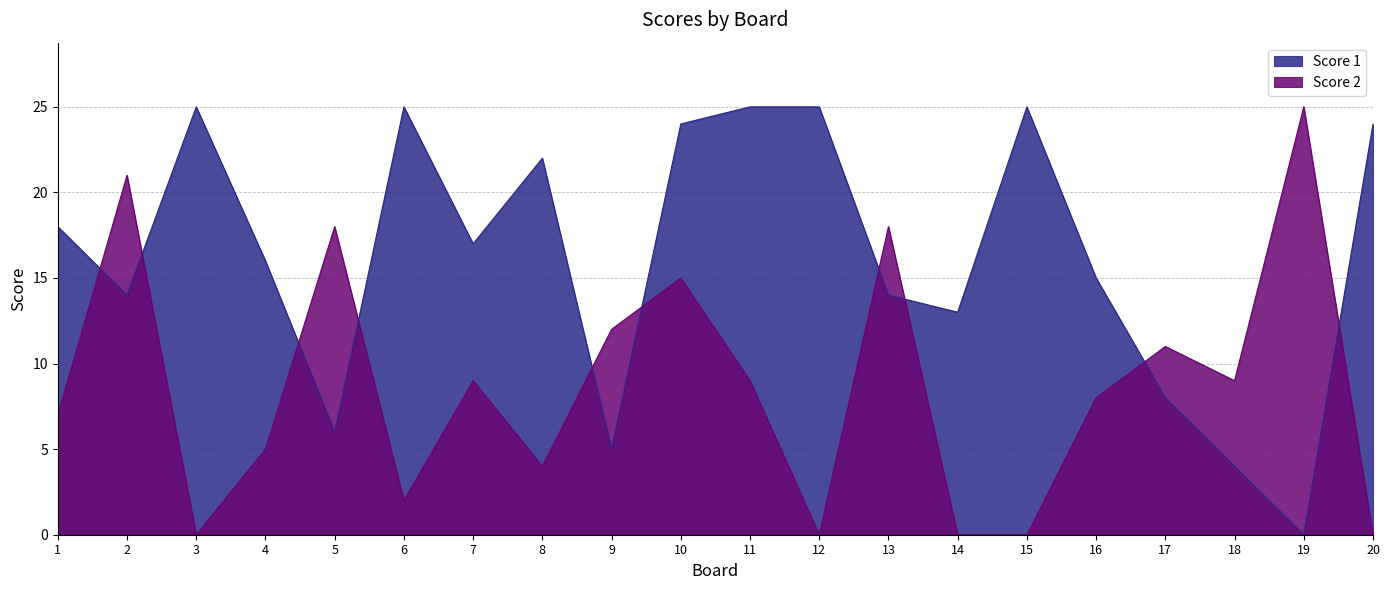

What is the difference between the Score 1 values at 6 and 13?

11